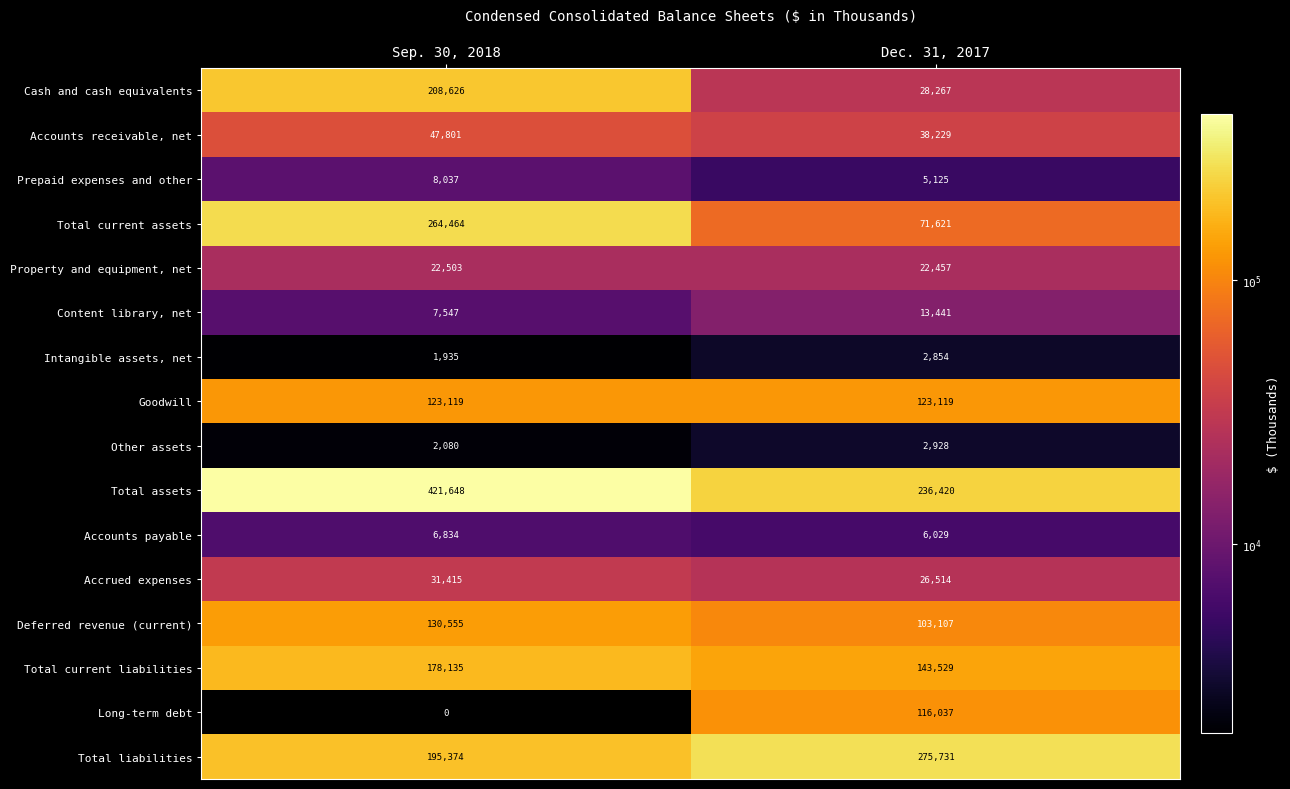

Which label corresponds to the smallest value in the chart?

Sep. 30, 2018